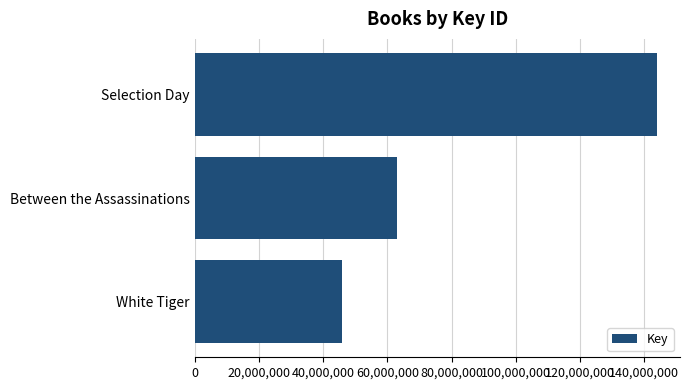

What is the value of the 3rd bar from the top?

45715012